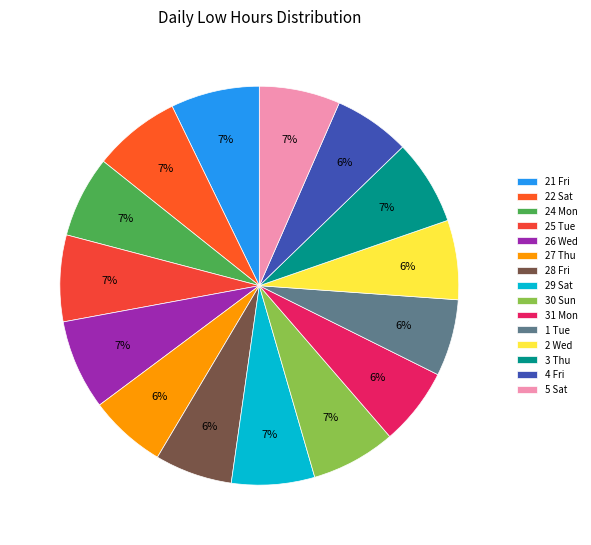

Which slice is the largest?

26 Wed